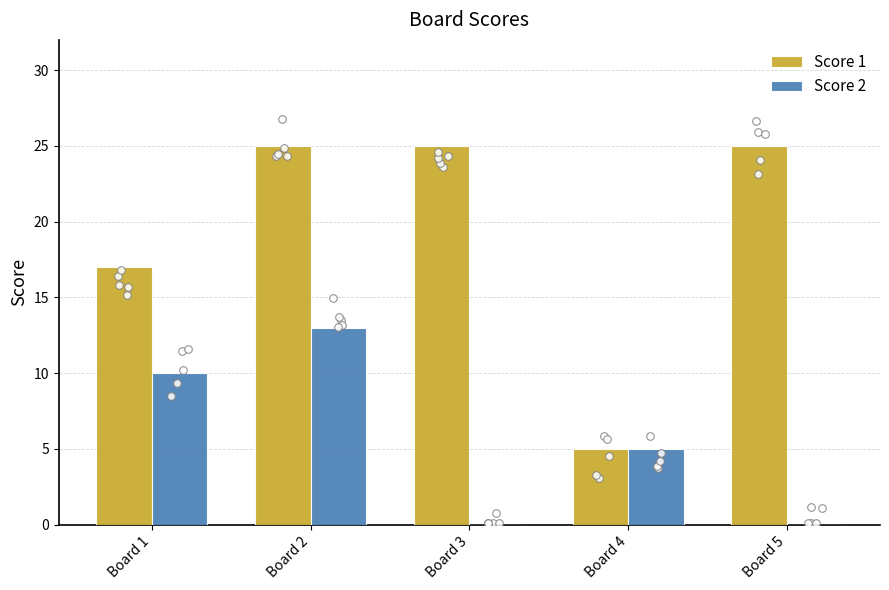

At which category is the sum across all series the highest?

Board 2